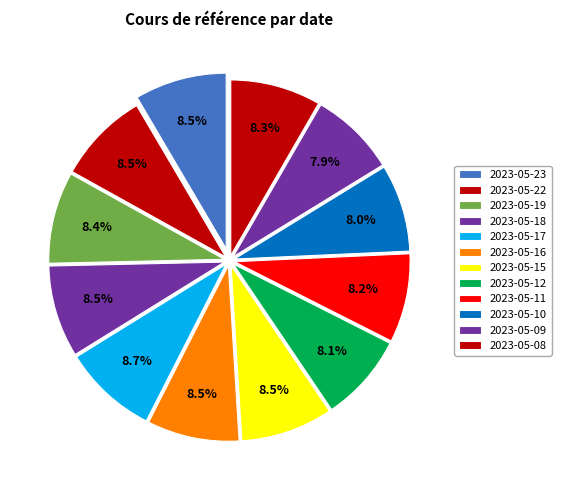

Rank the categories by value from lowest to highest.

2023-05-09, 2023-05-10, 2023-05-12, 2023-05-11, 2023-05-08, 2023-05-19, 2023-05-23, 2023-05-22, 2023-05-18, 2023-05-16, 2023-05-15, 2023-05-17